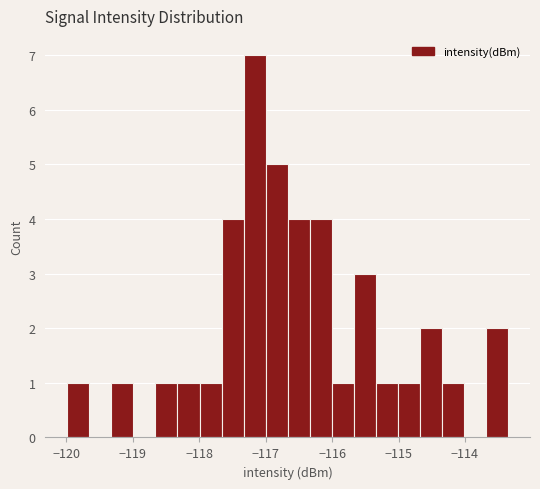

Read against the x-axis, roughly where is the centre of the tallest bar?

-117.2